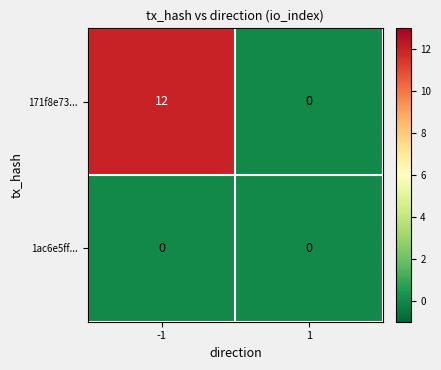

The 171f8e73... series shows -5 at 1. True or false?

False